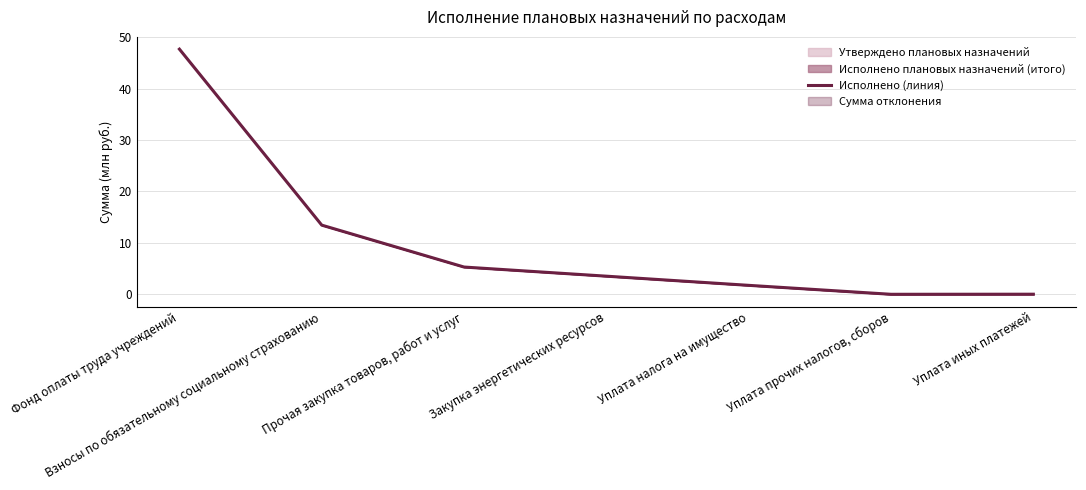

Reading left to right, extract all data points from this chart.

Фонд оплаты труда учреждений=47.7	Взносы по обязательному социальному страхованию=13.4	Прочая закупка товаров, работ и услуг=5.3	Закупка энергетических ресурсов=3.5	Уплата налога на имущество=1.7	Уплата прочих налогов, сборов=0.0	Уплата иных платежей=0.0